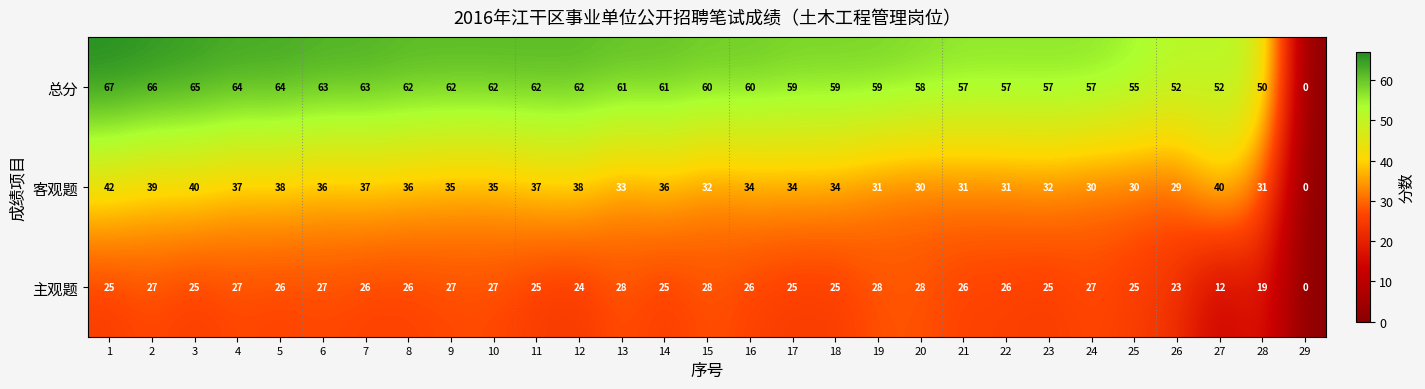

At 9, list the series in order from smallest to largest.

主观题, 客观题, 总分